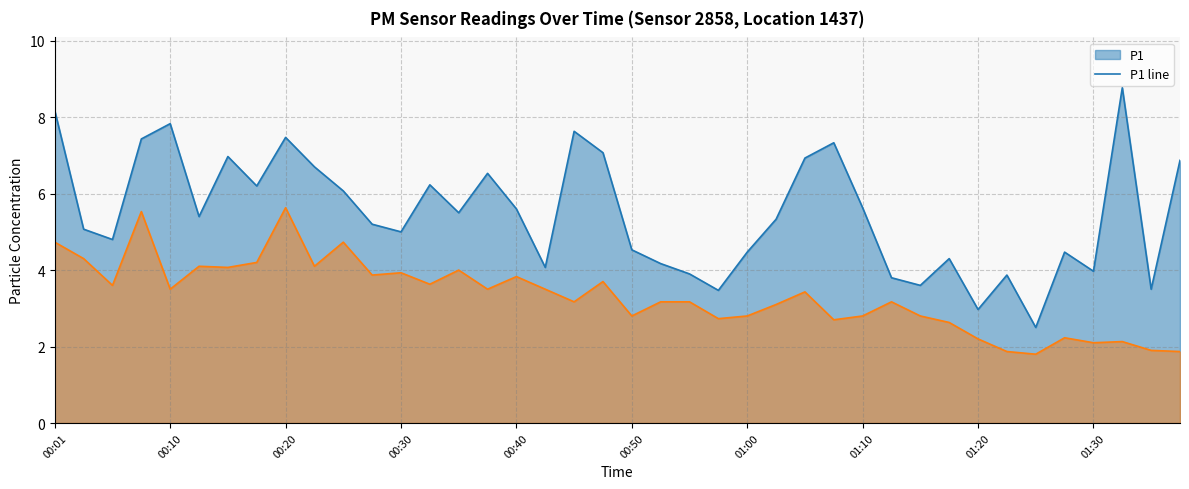

Between 29 and 13, which is larger?

13